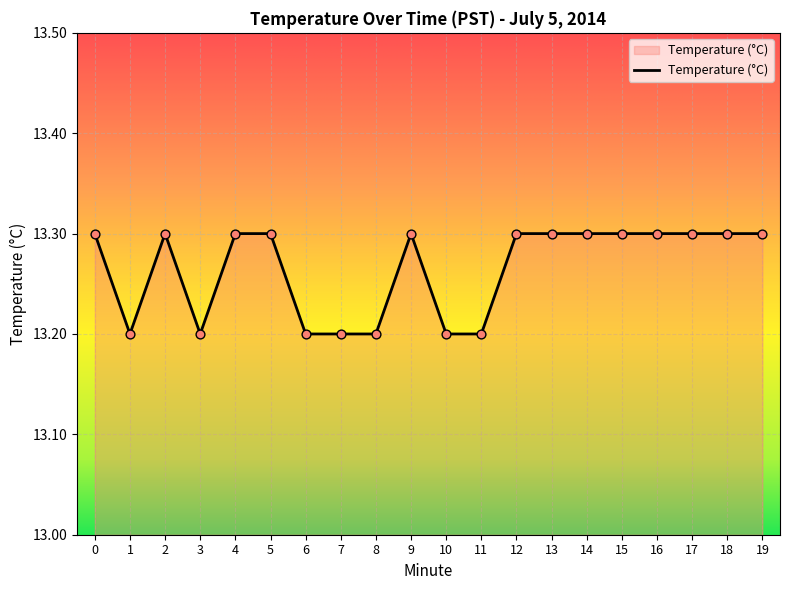

What is the ratio of the value at 5 to the value at 8?

1.0